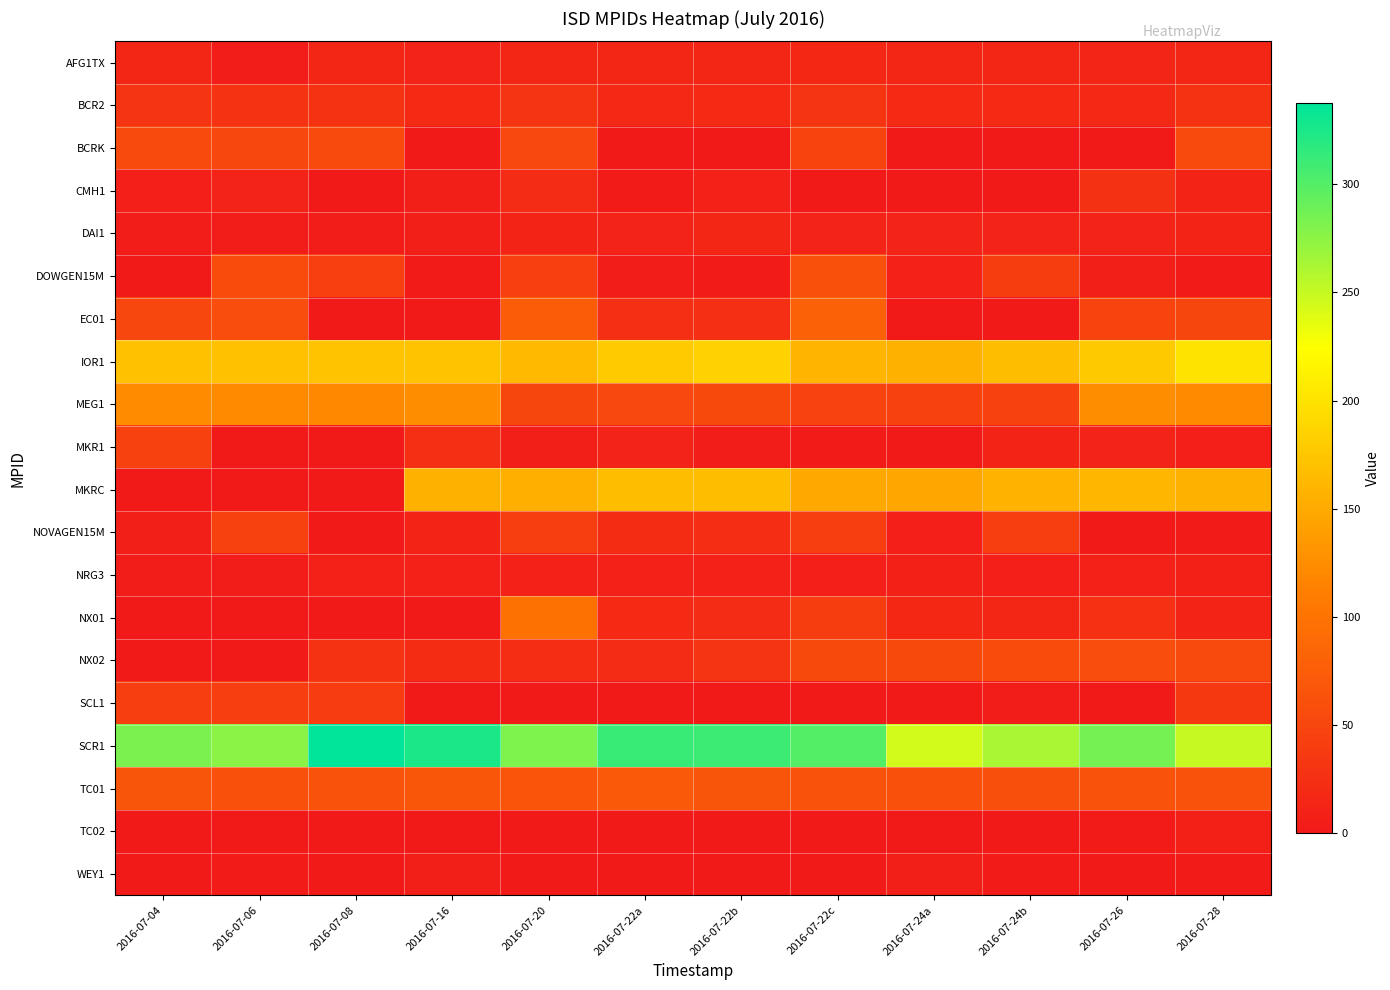

Reading right to left, transcribe all the data shown in this chart.

AFG1TX: 2016-07-28=15.7	2016-07-26=14.0	2016-07-24b=15.7	2016-07-24a=15.7	2016-07-22c=16.1	2016-07-22b=15.7	2016-07-22a=15.7	2016-07-20=15.7	2016-07-16=10.9	2016-07-08=15.8	2016-07-06=4.9	2016-07-04=15.7
BCR2: 2016-07-28=30.0	2016-07-26=18.4	2016-07-24b=18.9	2016-07-24a=19.0	2016-07-22c=30.9	2016-07-22b=18.5	2016-07-22a=18.4	2016-07-20=31.0	2016-07-16=18.7	2016-07-08=29.0	2016-07-06=29.0	2016-07-04=30.4
BCRK: 2016-07-28=54.8	2016-07-26=0.0	2016-07-24b=0.0	2016-07-24a=0.0	2016-07-22c=47.7	2016-07-22b=0.0	2016-07-22a=0.0	2016-07-20=52.1	2016-07-16=0.0	2016-07-08=54.2	2016-07-06=51.0	2016-07-04=54.1
CMH1: 2016-07-28=13.1	2016-07-26=27.6	2016-07-24b=0.0	2016-07-24a=0.0	2016-07-22c=0.1	2016-07-22b=9.9	2016-07-22a=3.5	2016-07-20=20.2	2016-07-16=5.5	2016-07-08=0.0	2016-07-06=10.7	2016-07-04=6.6
DAI1: 2016-07-28=12.8	2016-07-26=11.6	2016-07-24b=11.5	2016-07-24a=11.7	2016-07-22c=11.5	2016-07-22b=14.7	2016-07-22a=11.7	2016-07-20=13.1	2016-07-16=5.7	2016-07-08=4.6	2016-07-06=4.3	2016-07-04=4.8
DOWGEN15M: 2016-07-28=3.9	2016-07-26=5.5	2016-07-24b=40.3	2016-07-24a=10.5	2016-07-22c=60.8	2016-07-22b=3.3	2016-07-22a=4.6	2016-07-20=42.2	2016-07-16=3.7	2016-07-08=43.3	2016-07-06=55.7	2016-07-04=0.0
EC01: 2016-07-28=49.1	2016-07-26=47.9	2016-07-24b=1.5	2016-07-24a=1.5	2016-07-22c=81.6	2016-07-22b=23.8	2016-07-22a=24.6	2016-07-20=75.1	2016-07-16=1.5	2016-07-08=1.7	2016-07-06=57.5	2016-07-04=51.4
IOR1: 2016-07-28=200.8	2016-07-26=177.8	2016-07-24b=166.7	2016-07-24a=156.6	2016-07-22c=159.8	2016-07-22b=185.0	2016-07-22a=178.2	2016-07-20=163.9	2016-07-16=171.5	2016-07-08=172.4	2016-07-06=171.2	2016-07-04=170.7
MEG1: 2016-07-28=122.0	2016-07-26=124.6	2016-07-24b=45.5	2016-07-24a=45.8	2016-07-22c=46.8	2016-07-22b=53.0	2016-07-22a=52.6	2016-07-20=49.4	2016-07-16=124.0	2016-07-08=120.8	2016-07-06=121.8	2016-07-04=122.8
MKR1: 2016-07-28=7.4	2016-07-26=11.2	2016-07-24b=12.7	2016-07-24a=0.0	2016-07-22c=3.0	2016-07-22b=4.5	2016-07-22a=11.3	2016-07-20=6.4	2016-07-16=24.4	2016-07-08=0.0	2016-07-06=0.2	2016-07-04=45.5
MKRC: 2016-07-28=156.4	2016-07-26=161.7	2016-07-24b=158.1	2016-07-24a=146.4	2016-07-22c=150.1	2016-07-22b=167.4	2016-07-22a=166.4	2016-07-20=154.2	2016-07-16=155.7	2016-07-08=0.0	2016-07-06=0.0	2016-07-04=0.0
NOVAGEN15M: 2016-07-28=3.9	2016-07-26=1.6	2016-07-24b=41.4	2016-07-24a=7.6	2016-07-22c=41.8	2016-07-22b=23.1	2016-07-22a=22.0	2016-07-20=41.6	2016-07-16=13.0	2016-07-08=1.2	2016-07-06=44.5	2016-07-04=5.6
NRG3: 2016-07-28=8.3	2016-07-26=9.4	2016-07-24b=7.8	2016-07-24a=8.0	2016-07-22c=7.2	2016-07-22b=9.9	2016-07-22a=9.7	2016-07-20=9.3	2016-07-16=9.5	2016-07-08=10.0	2016-07-06=4.2	2016-07-04=4.0
NX01: 2016-07-28=13.2	2016-07-26=25.5	2016-07-24b=14.5	2016-07-24a=16.2	2016-07-22c=40.3	2016-07-22b=20.2	2016-07-22a=19.7	2016-07-20=96.5	2016-07-16=0.0	2016-07-08=0.0	2016-07-06=0.0	2016-07-04=0.0
NX02: 2016-07-28=54.3	2016-07-26=57.9	2016-07-24b=56.6	2016-07-24a=53.4	2016-07-22c=53.0	2016-07-22b=30.8	2016-07-22a=20.1	2016-07-20=22.6	2016-07-16=22.4	2016-07-08=29.6	2016-07-06=0.0	2016-07-04=0.0
SCL1: 2016-07-28=34.8	2016-07-26=0.0	2016-07-24b=4.8	2016-07-24a=0.0	2016-07-22c=0.0	2016-07-22b=0.0	2016-07-22a=0.0	2016-07-20=0.0	2016-07-16=0.0	2016-07-08=39.0	2016-07-06=41.5	2016-07-04=41.7
SCR1: 2016-07-28=249.9	2016-07-26=284.8	2016-07-24b=262.5	2016-07-24a=244.4	2016-07-22c=299.6	2016-07-22b=310.9	2016-07-22a=311.5	2016-07-20=281.8	2016-07-16=325.4	2016-07-08=337.4	2016-07-06=276.6	2016-07-04=282.5
TC01: 2016-07-28=63.6	2016-07-26=63.4	2016-07-24b=60.5	2016-07-24a=61.0	2016-07-22c=64.5	2016-07-22b=66.9	2016-07-22a=70.0	2016-07-20=65.5	2016-07-16=67.4	2016-07-08=64.4	2016-07-06=63.1	2016-07-04=66.4
TC02: 2016-07-28=9.0	2016-07-26=2.8	2016-07-24b=2.2	2016-07-24a=0.0	2016-07-22c=2.4	2016-07-22b=0.0	2016-07-22a=0.0	2016-07-20=0.0	2016-07-16=0.0	2016-07-08=0.0	2016-07-06=0.0	2016-07-04=0.0
WEY1: 2016-07-28=3.7	2016-07-26=1.8	2016-07-24b=3.0	2016-07-24a=6.1	2016-07-22c=2.4	2016-07-22b=1.8	2016-07-22a=1.0	2016-07-20=1.6	2016-07-16=6.5	2016-07-08=2.2	2016-07-06=3.4	2016-07-04=2.0